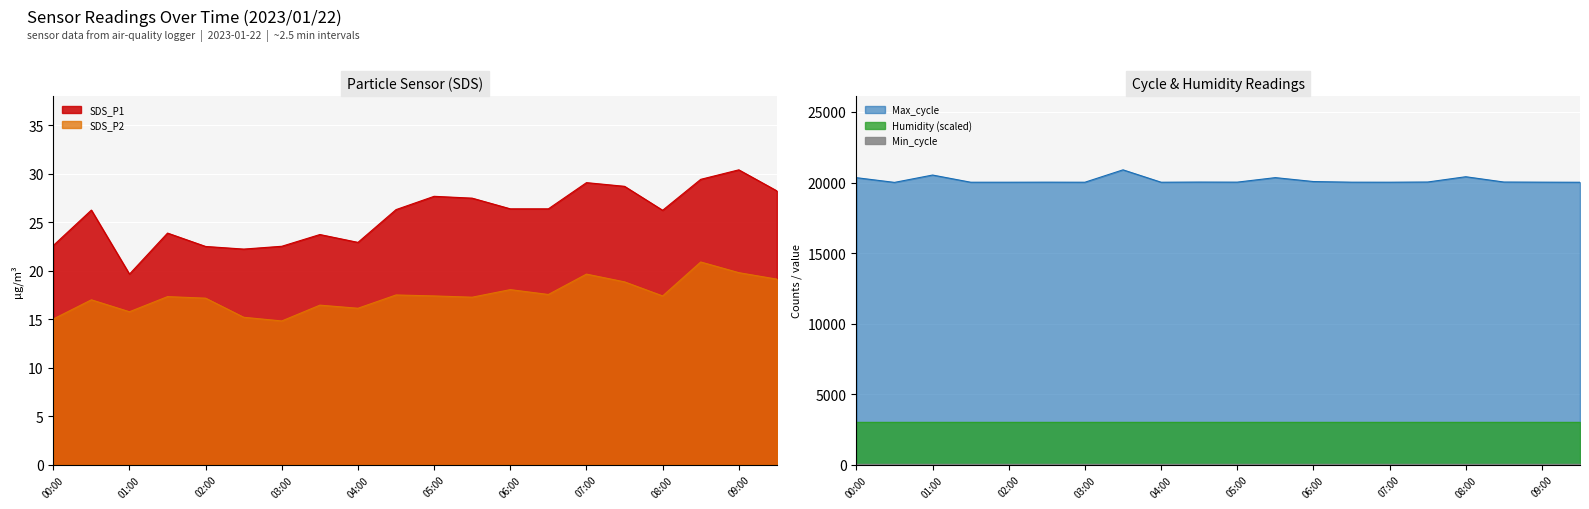

What is the sum of all Max_cycle values?

402955.0